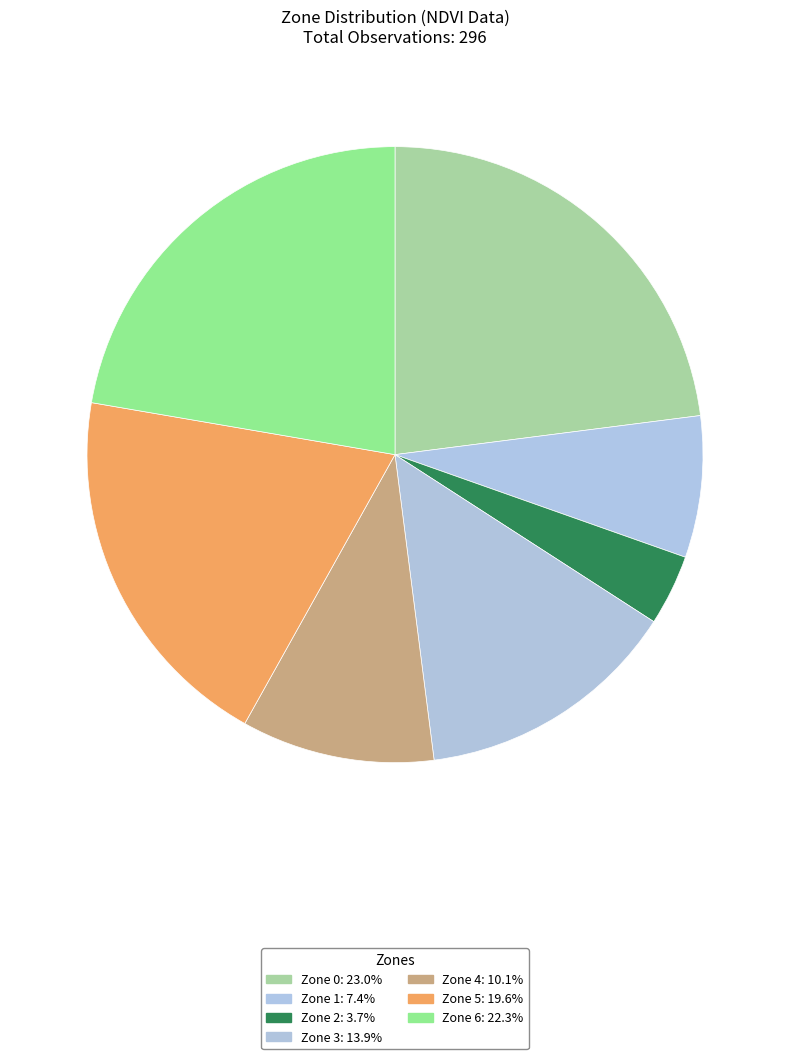

How many slices are in this pie chart?

7